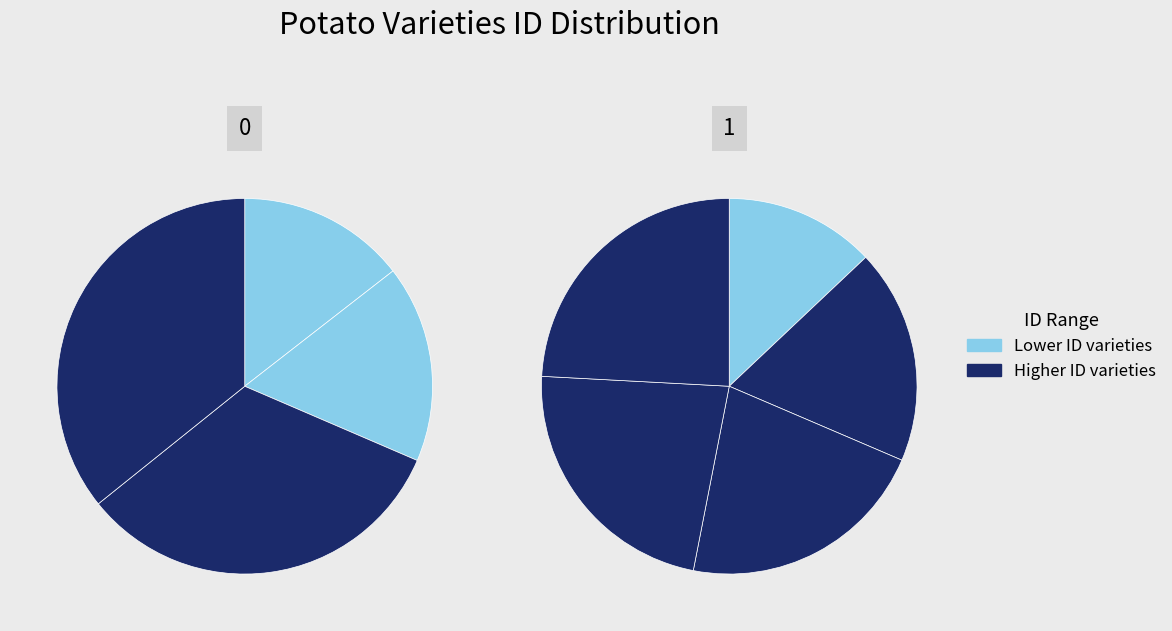

How many slices are in this pie chart?

9